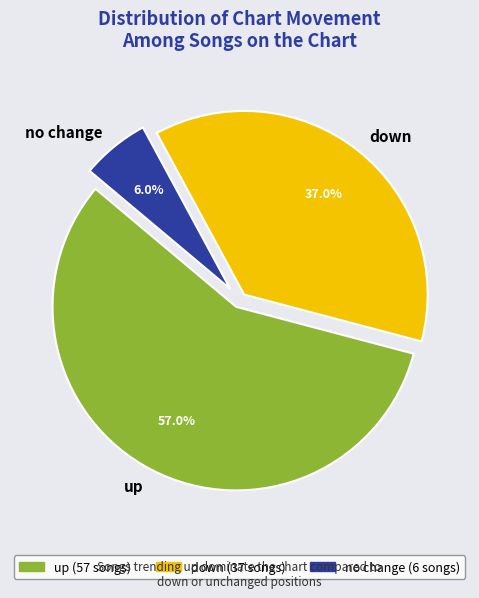

Is there any slice that represents more than half of the pie?

Yes